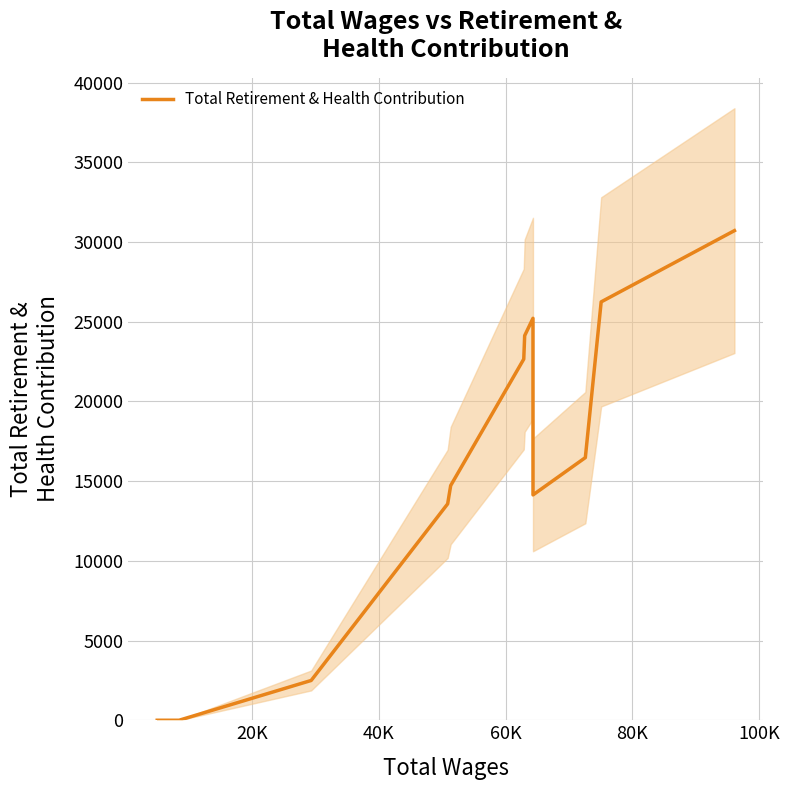

What is the greatest value displayed?

30719